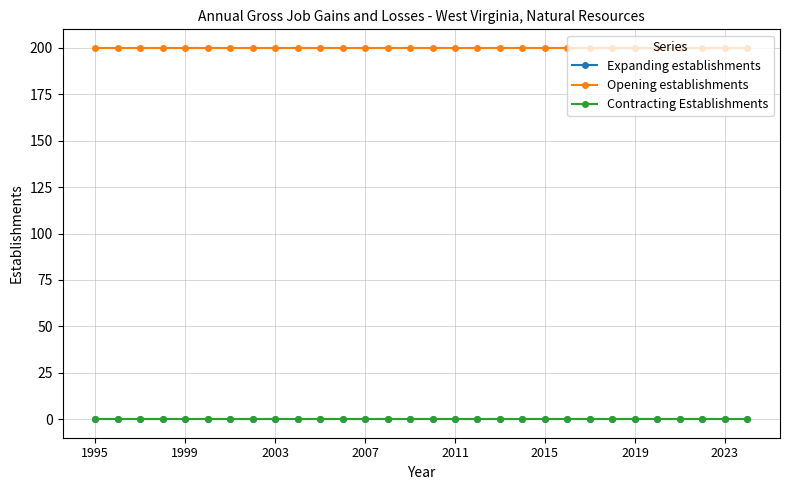

Which series has the widest spread of values?

Expanding establishments